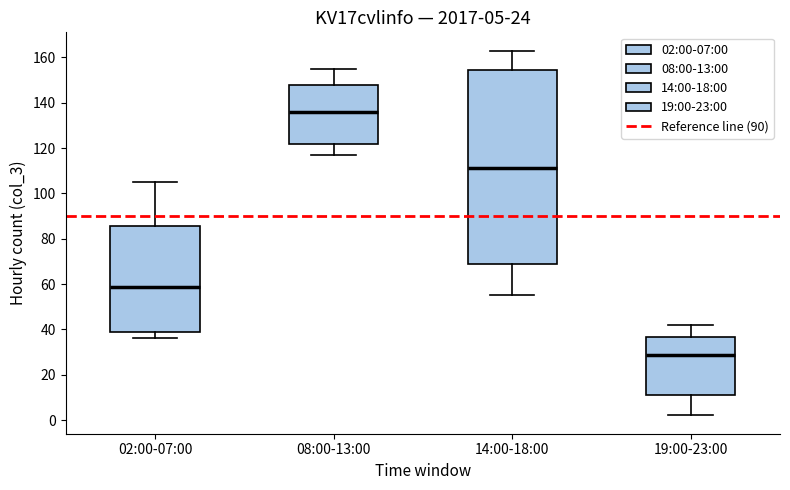

Which box is the tallest, from its lower edge to its upper edge?

14:00-18:00